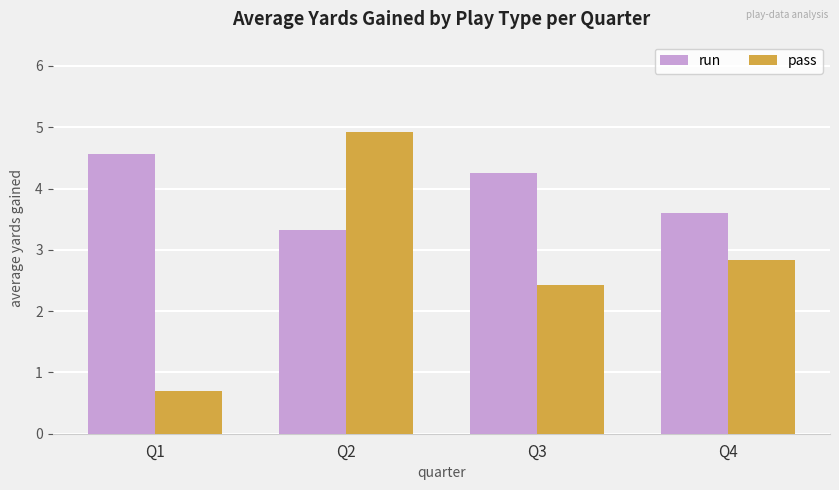

The value of pass at Q4 is 2.8. True or false?

True